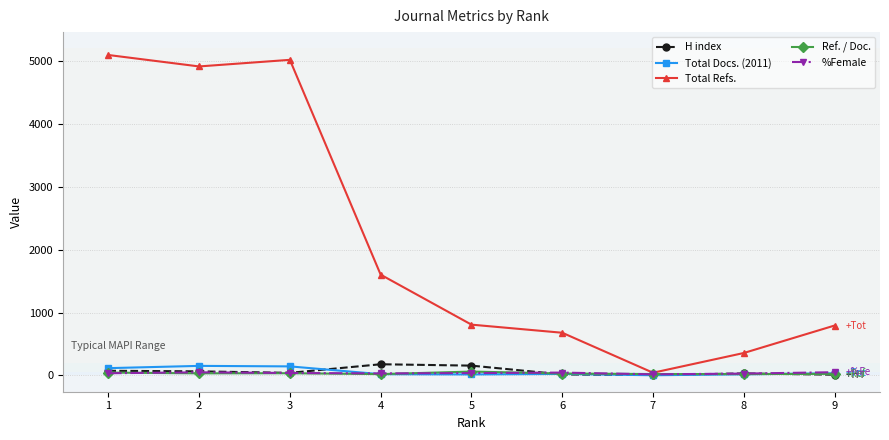

Where does the %Female series first go above 36?

2